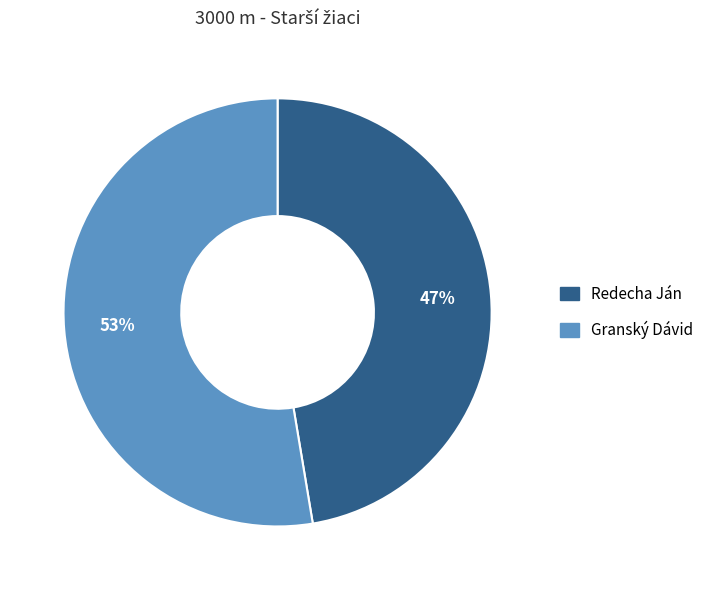

How many segments does this pie chart have?

2